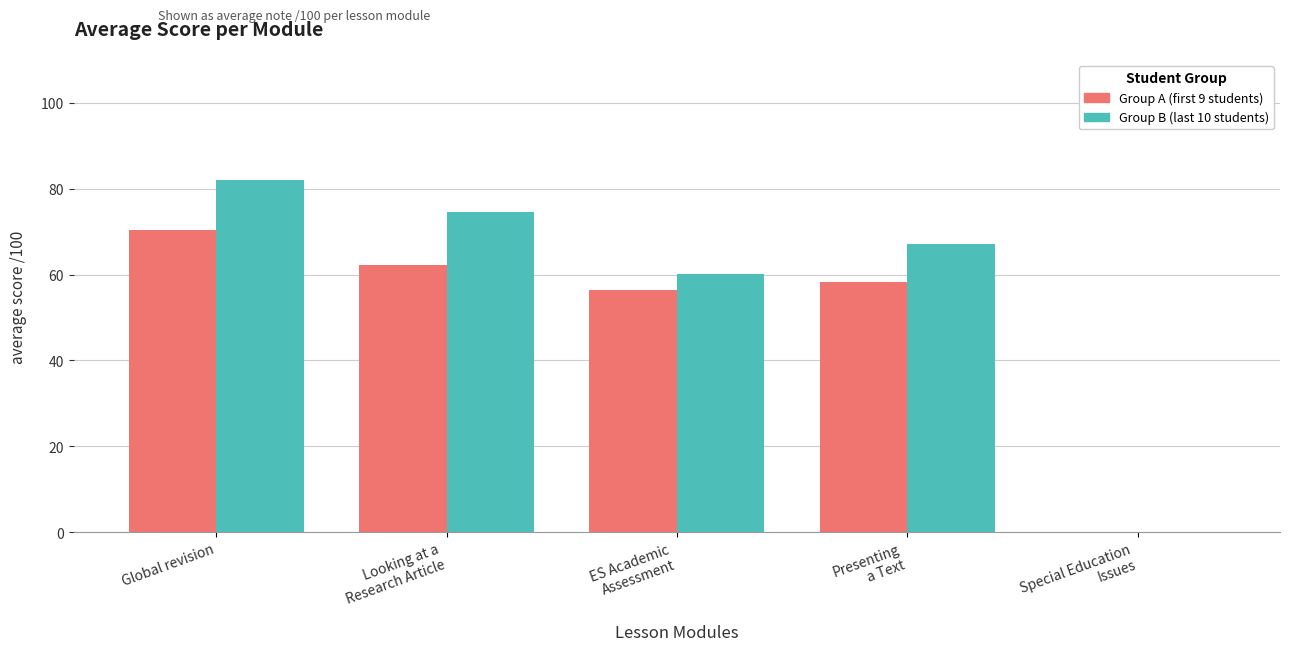

Which series has the largest total across all categories?

Group B (last 10 students)